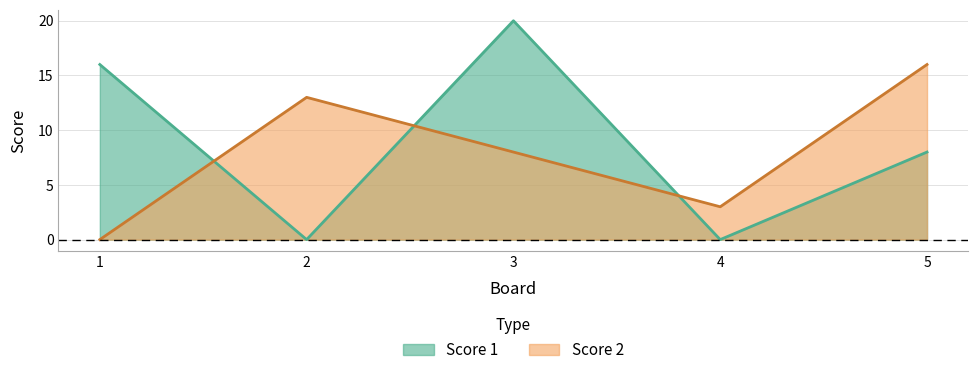

True or false: Score 1 has more than 1 points higher than both neighbors.

False